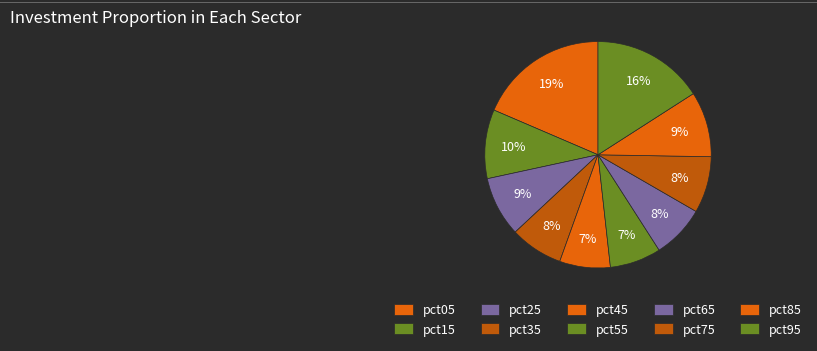

How many segments does this pie chart have?

10